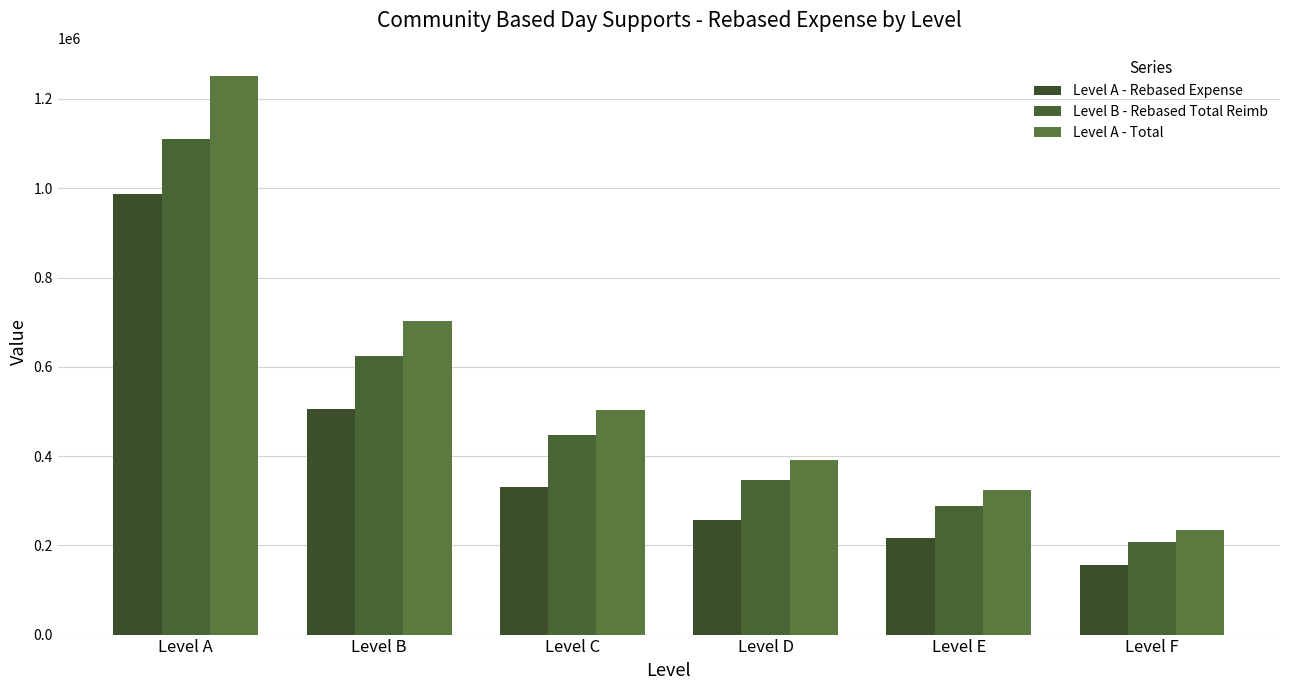

True or false: Level A - Rebased Expense has a value of 176578.5 at Level B.

False